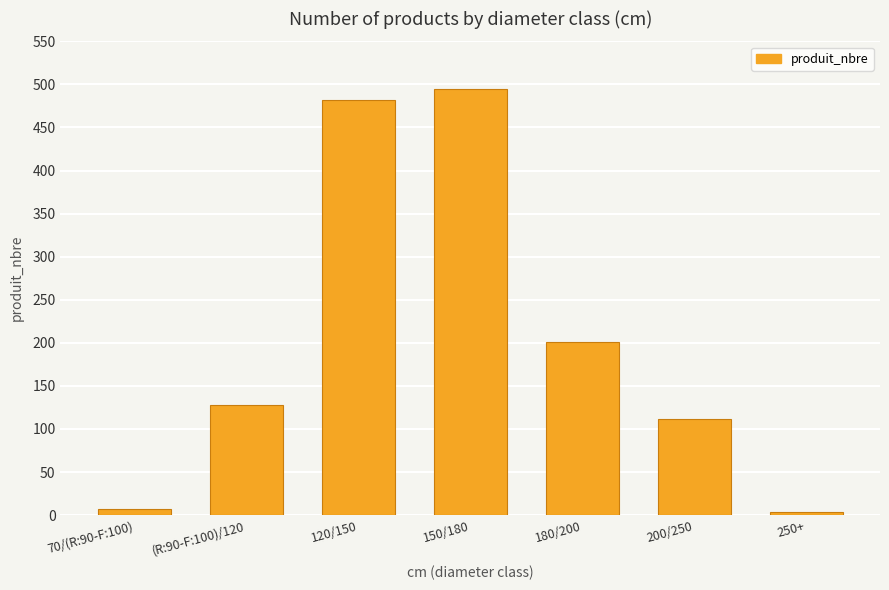

True or false: the data shows 307 at 180/200.

False